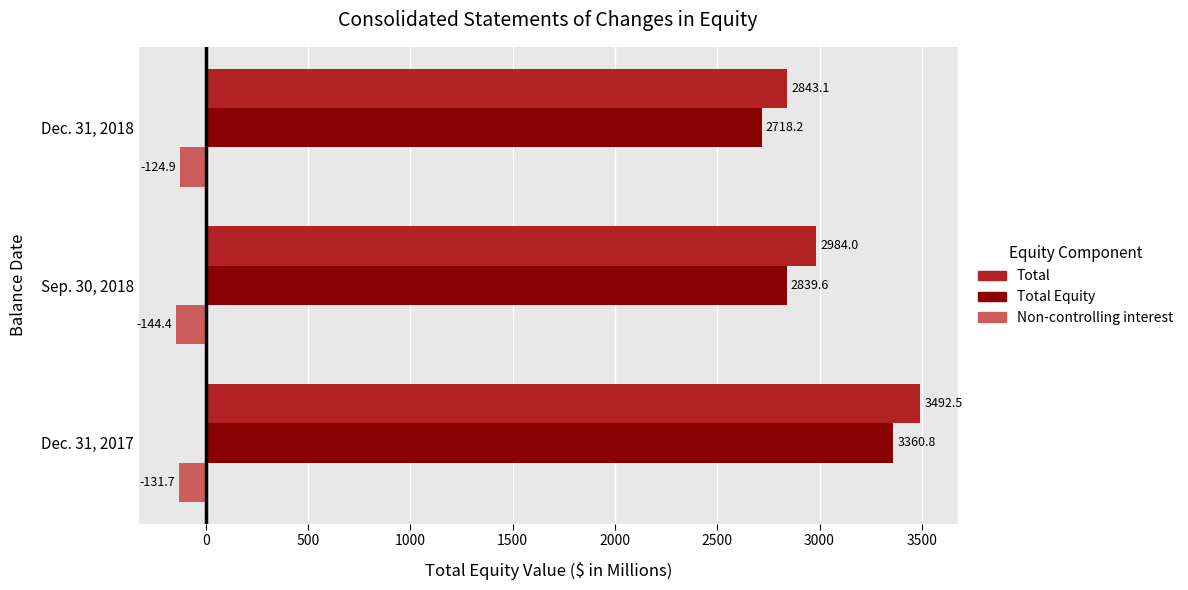

At how many categories does at least one series exceed 2259?

3